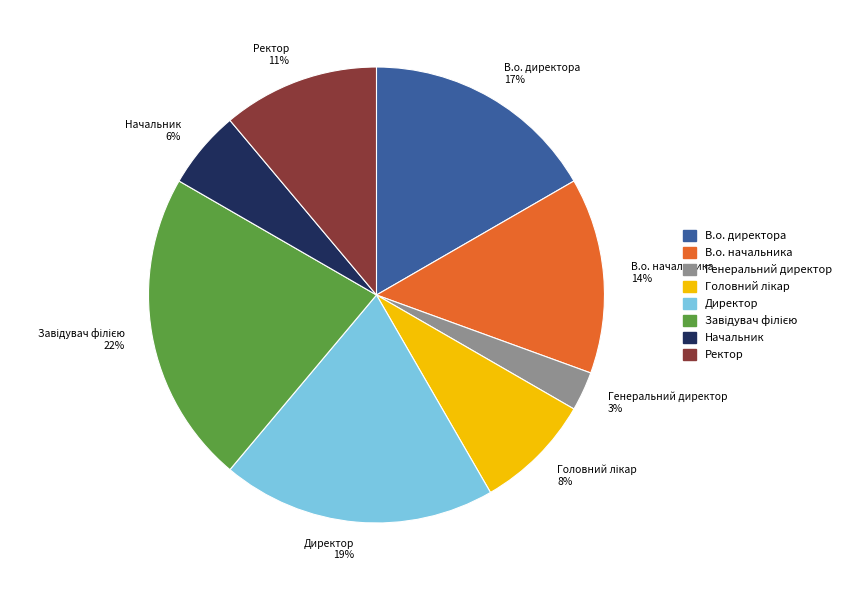

How many segments does this pie chart have?

8